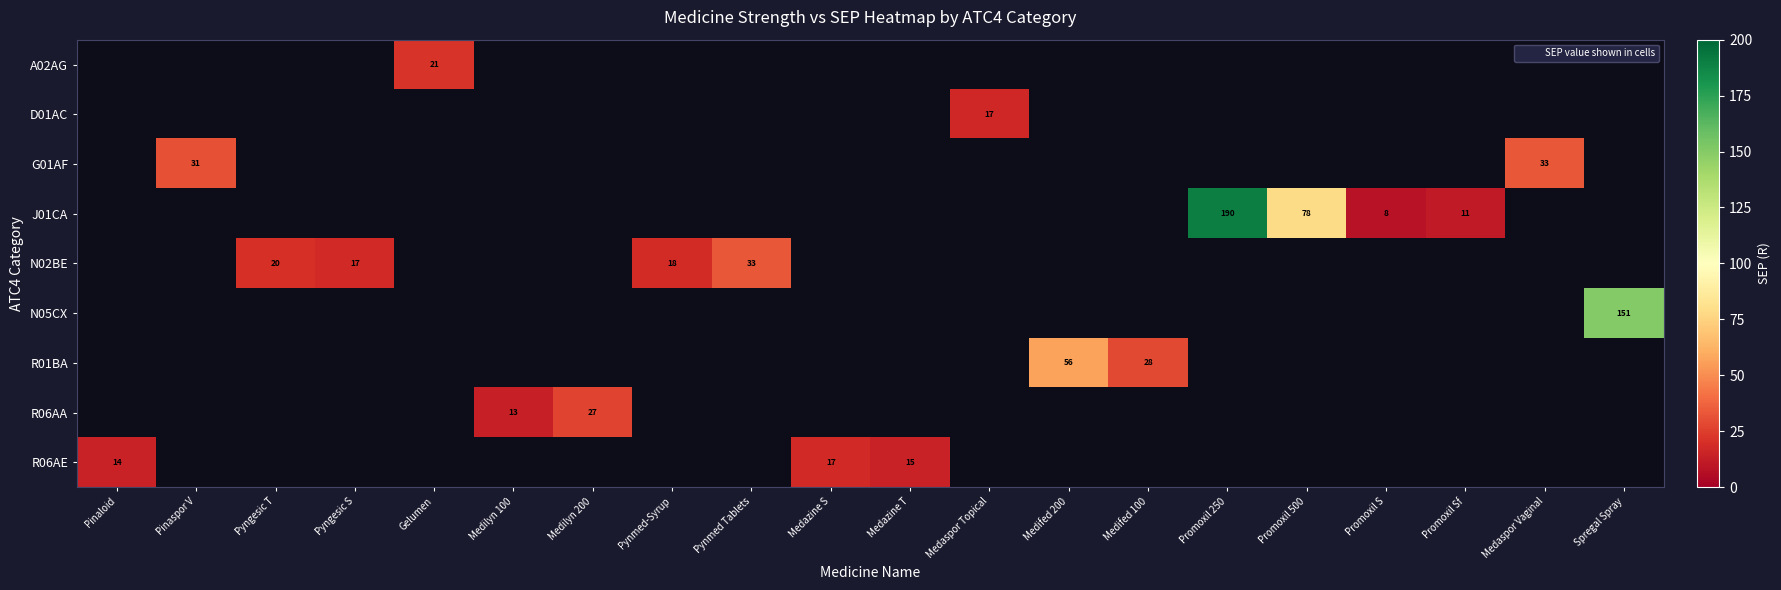

At which category does the chart reach its peak across all series?

Promoxil 250